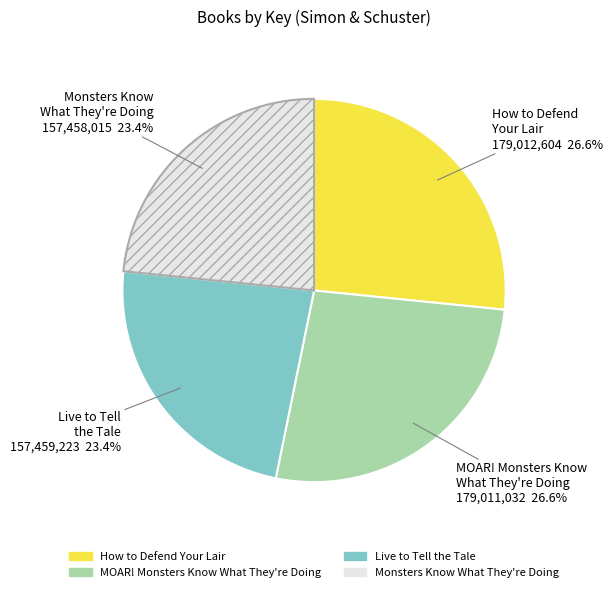

What is the total percentage of Monsters Know What They're Doing and How to Defend Your Lair?

50.0%